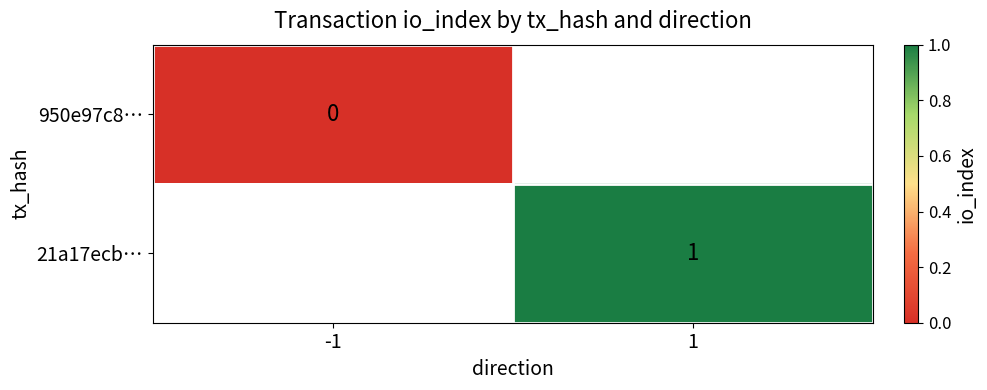

The value of 21a17ecb… at 1 is 1. True or false?

True